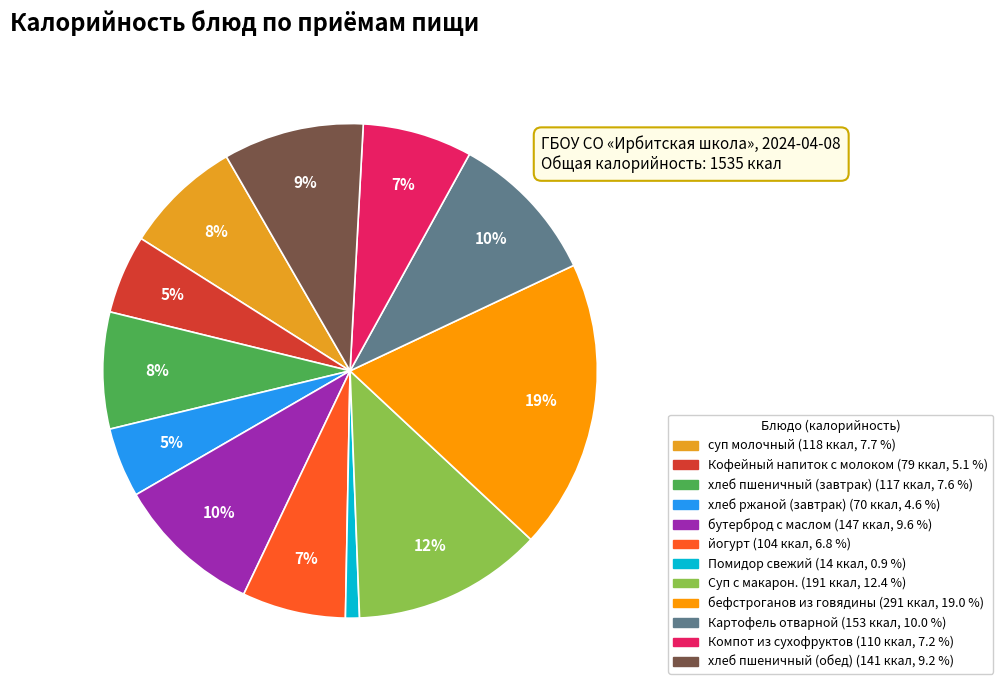

Which slice is the largest?

бефстроганов из говядины